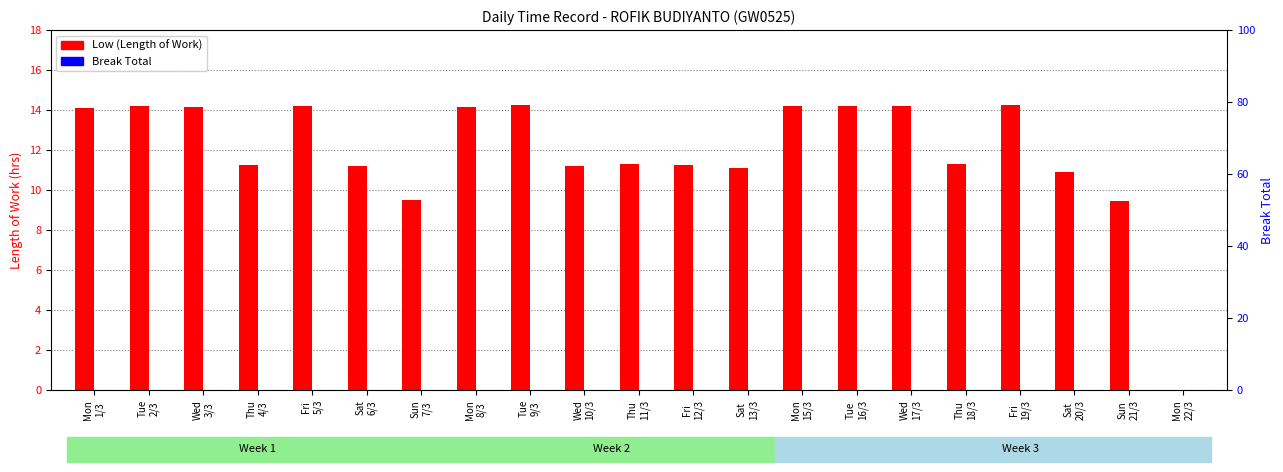

The Break Total series shows 0.0 at Tue
9/3. True or false?

True